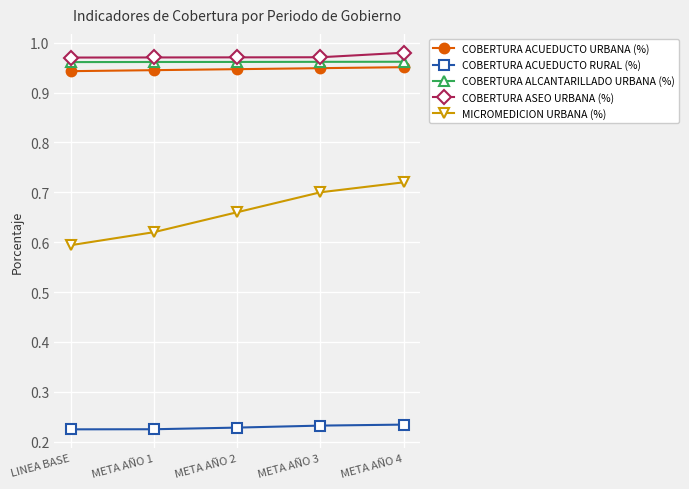

How many series are shown in this chart?

5